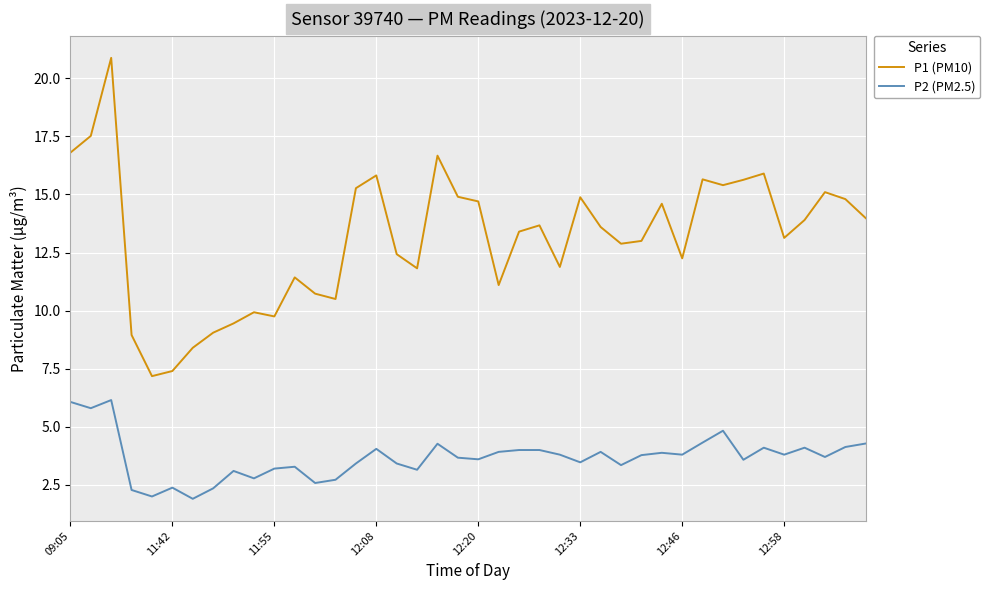

Rank the series by their average value, from lowest to highest.

P2 (PM2.5), P1 (PM10)